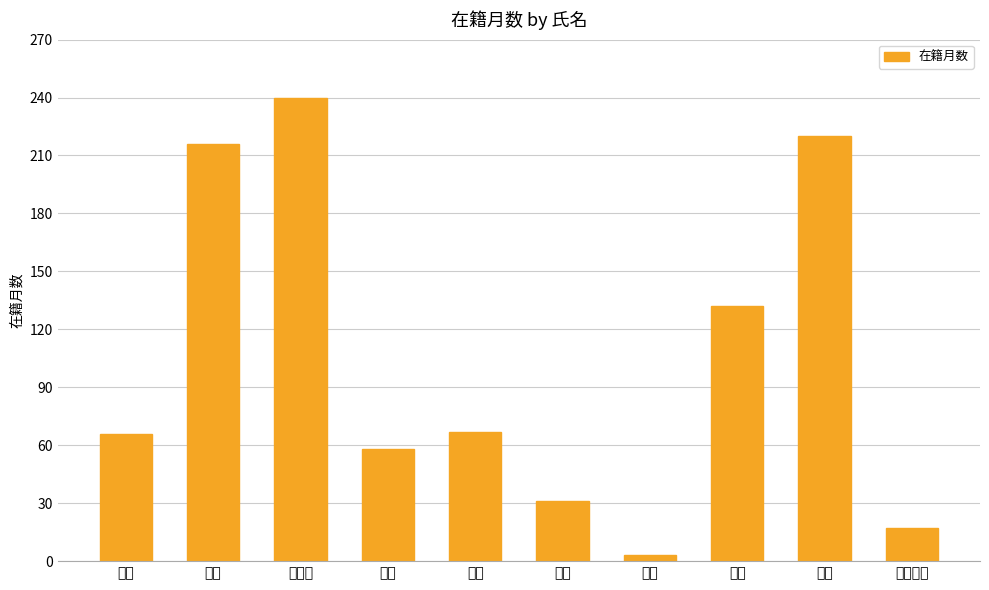

The value at モハマド is 17. True or false?

True